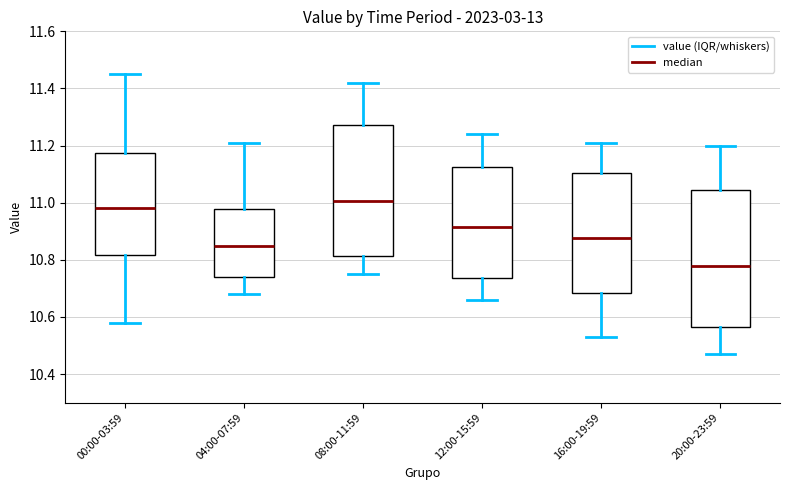

Comparing the boxes themselves (not the whiskers), which one is the tallest?

20:00-23:59